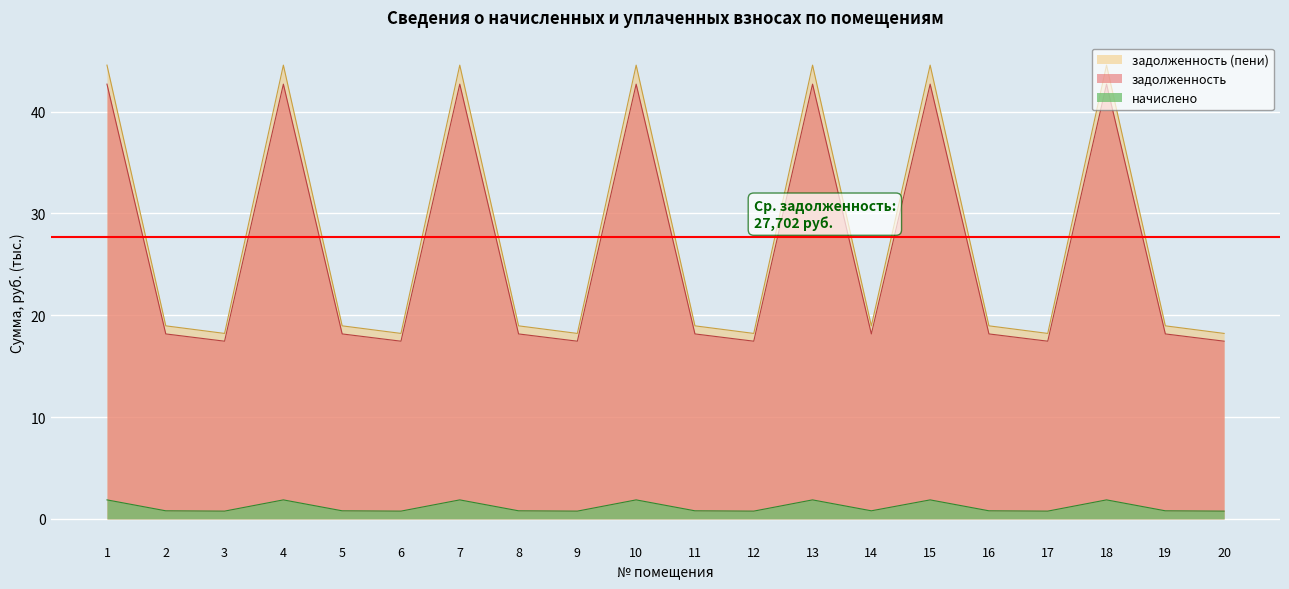

Reading right to left, extract all data points from this chart.

задолженность: 17.5	18.2	42.7	17.5	18.2	42.7	18.2	42.7	17.5	18.2	42.7	17.5	18.2	42.7	17.5	18.2	42.7	17.5	18.2	42.7
задолженность (пени): 18.2	19.0	44.6	18.2	19.0	44.6	19.0	44.6	18.2	19.0	44.6	18.2	19.0	44.6	18.2	19.0	44.6	18.2	19.0	44.6
начислено: 0.8	0.8	1.9	0.8	0.8	1.9	0.8	1.9	0.8	0.8	1.9	0.8	0.8	1.9	0.8	0.8	1.9	0.8	0.8	1.9